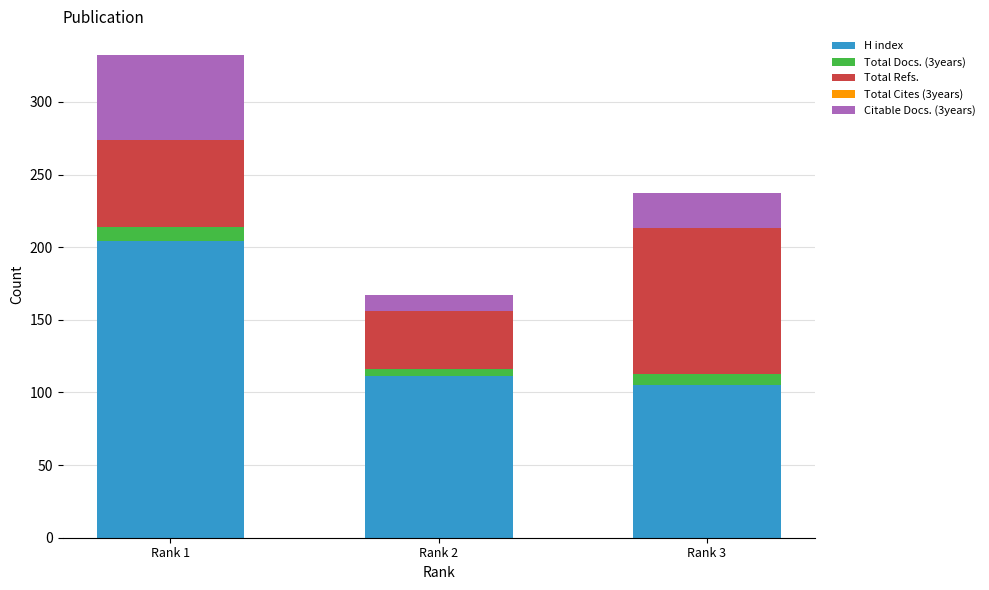

At which category is the sum across all series the highest?

Rank 1